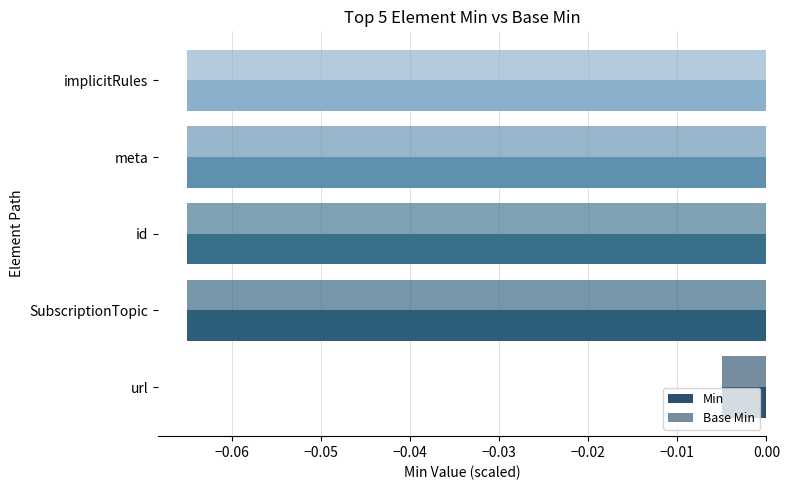

How many distinct data groups are displayed?

2